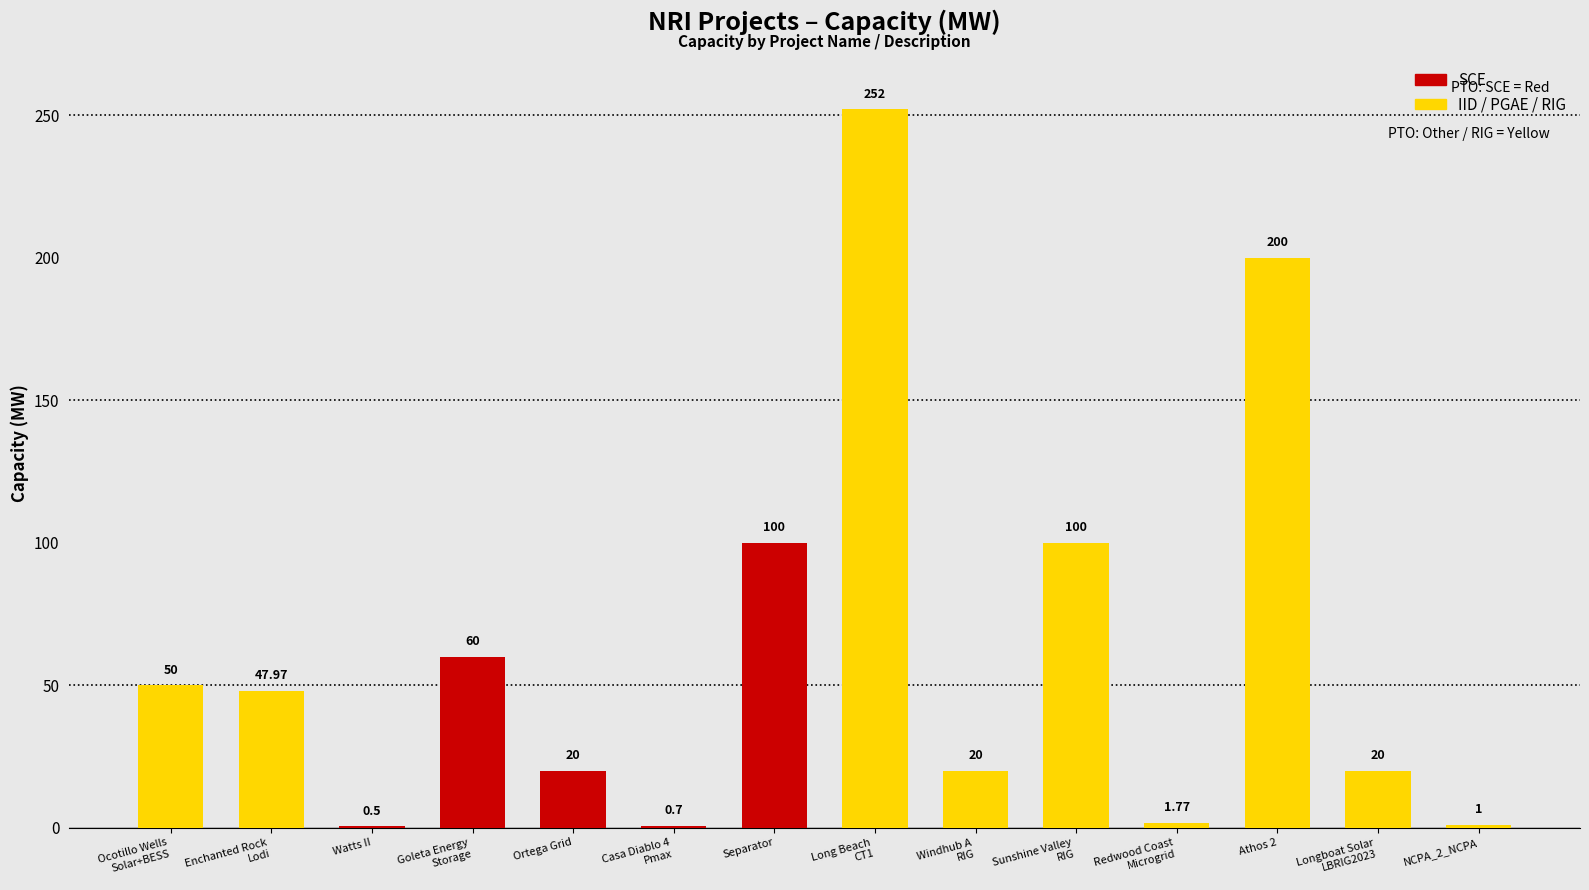

List the labels in order of Capacity (MW) value, largest first.

Long Beach
CT1, Athos 2, Separator, Sunshine Valley
RIG, Goleta Energy
Storage, Ocotillo Wells
Solar+BESS, Enchanted Rock
Lodi, Ortega Grid, Windhub A
RIG, Longboat Solar
LBRIG2023, Redwood Coast
Microgrid, NCPA_2_NCPA, Casa Diablo 4
Pmax, Watts II